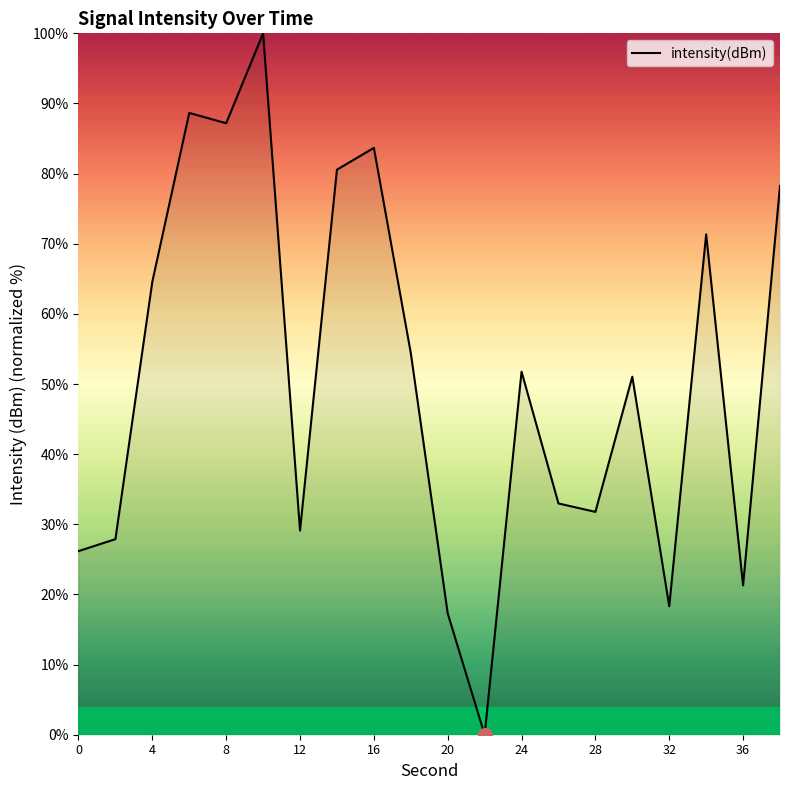

How many lines are shown in the chart?

1